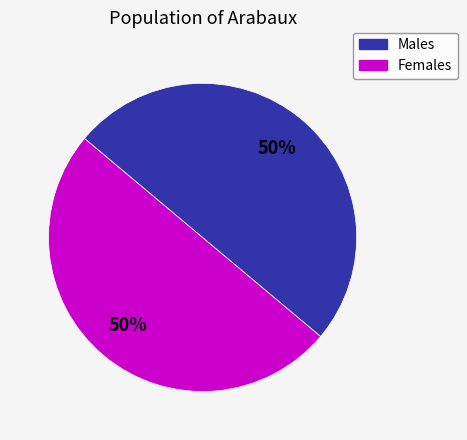

To the nearest percent, what is the average slice percentage?

50%